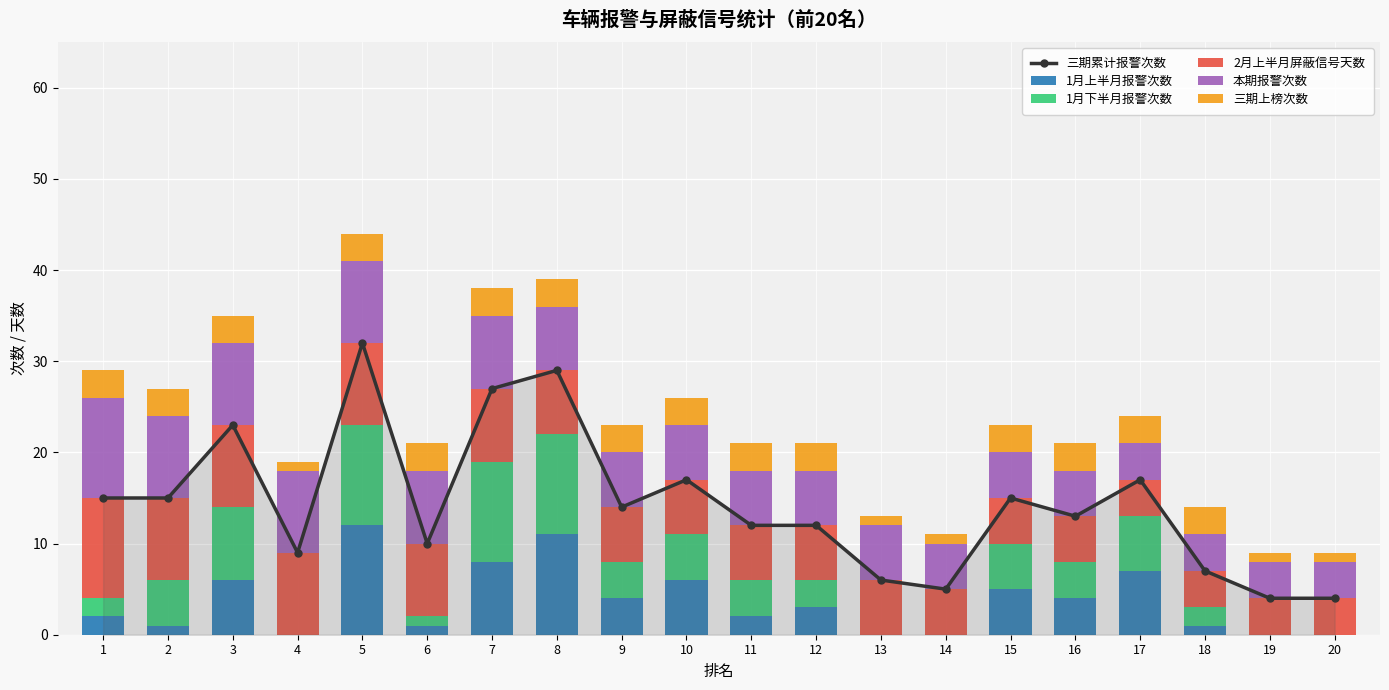

Which has a higher value, 14 or 16?

16